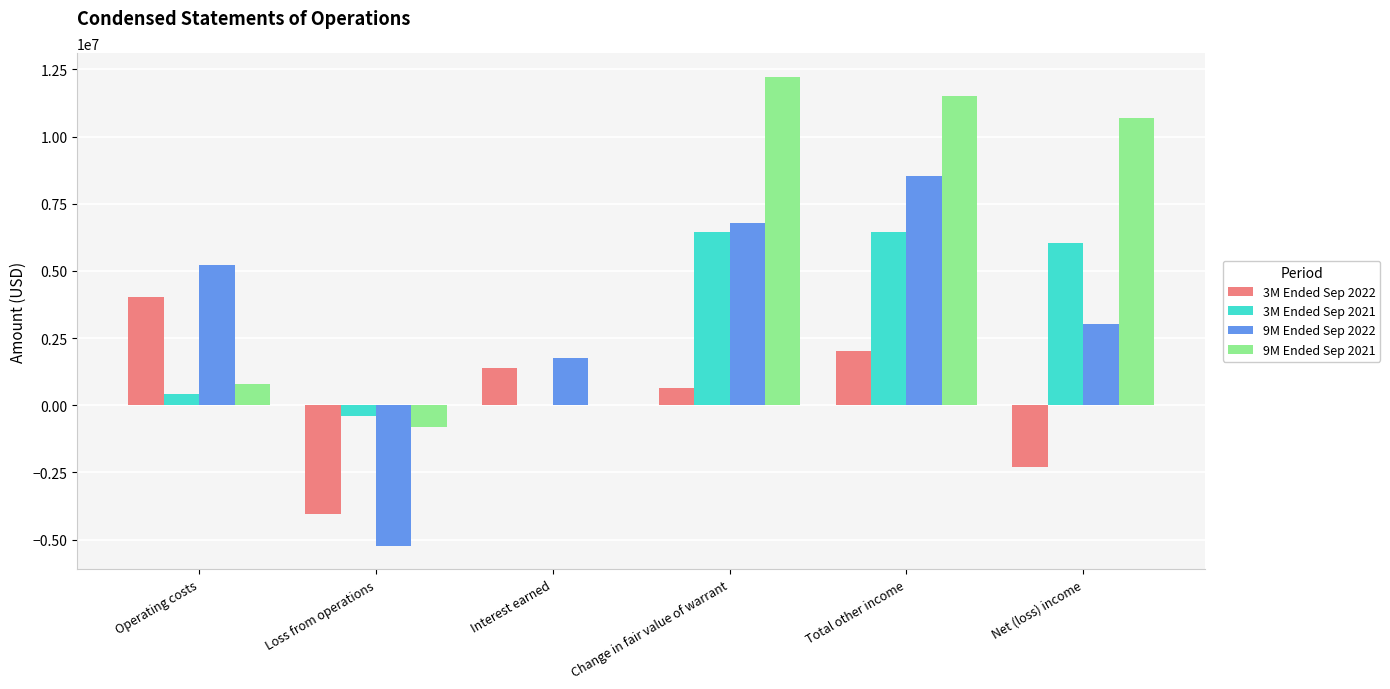

The 9M Ended Sep 2021 series shows 10705593 at Net (loss) income. True or false?

True